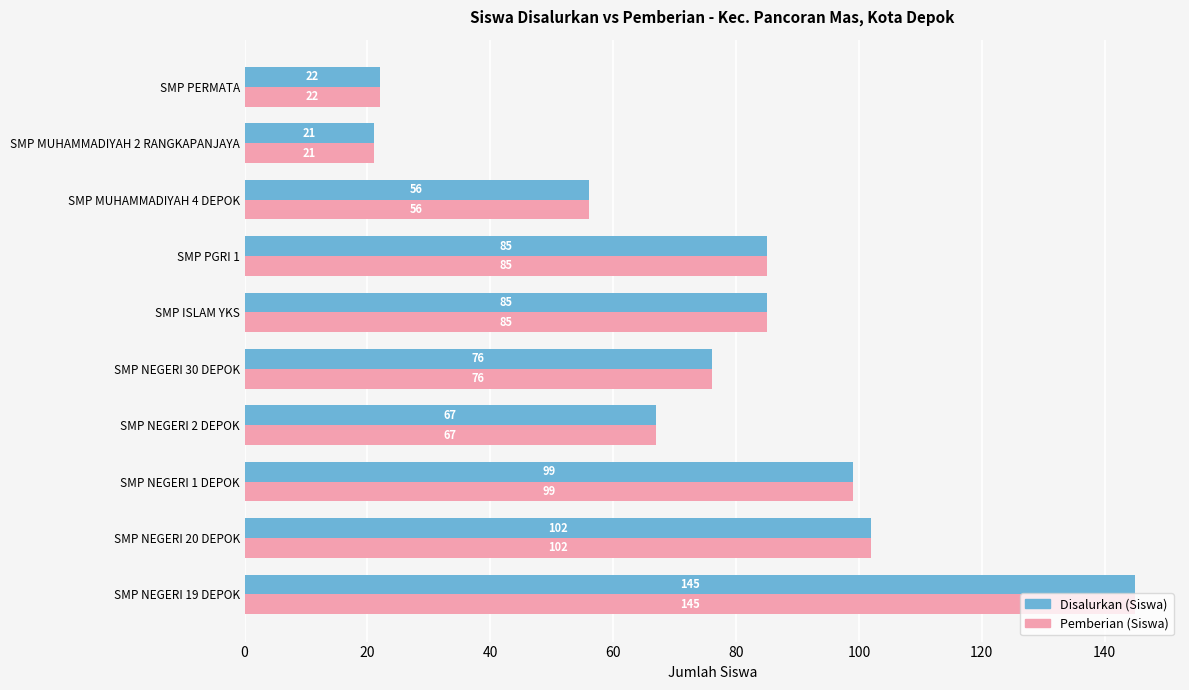

Is the value of Disalurkan (Siswa) at SMP ISLAM YKS greater than the value of Pemberian (Siswa) at SMP NEGERI 19 DEPOK?

No